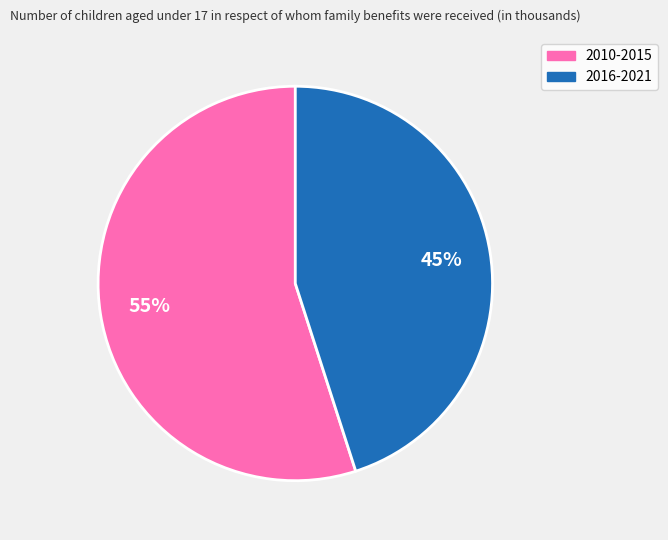

To the nearest percent, what is the average slice percentage?

50%